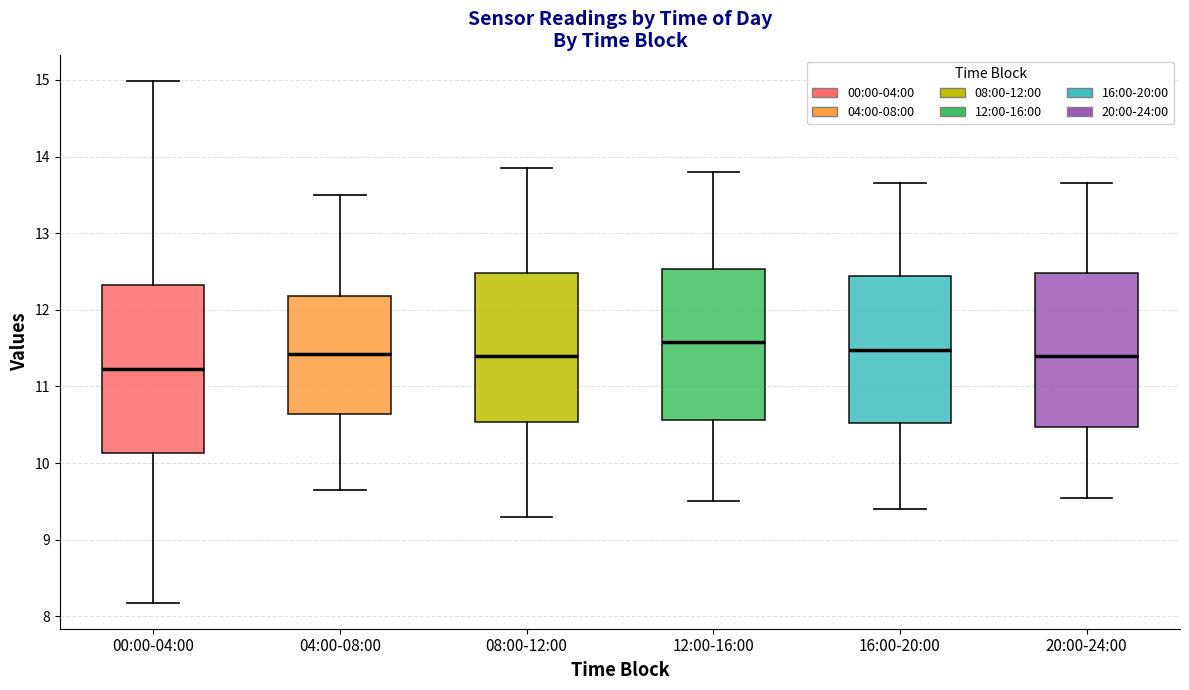

Where does the lower whisker of the box for 00:00-04:00 end on the y-axis? The values are not printed on the chart, so give them approximately, as read against the axis.

8.2